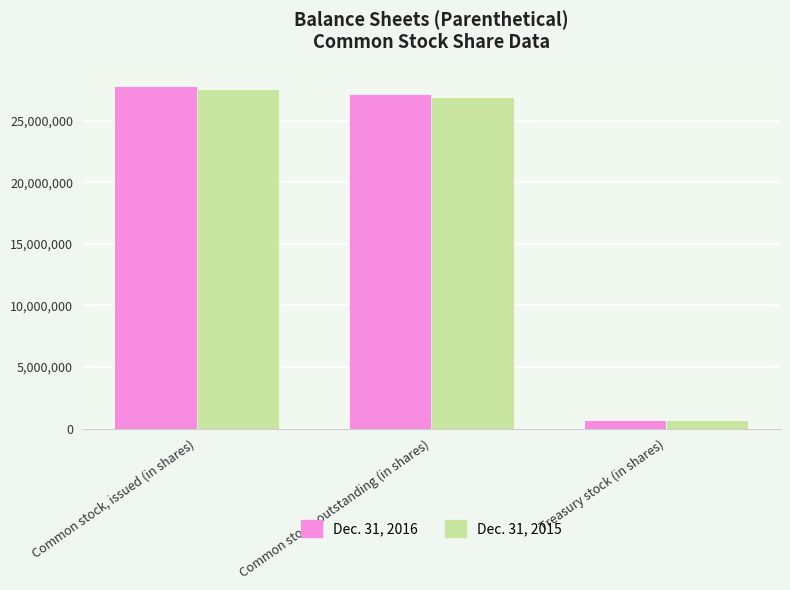

Are the bars grouped side by side (vs. stacked)?

Yes